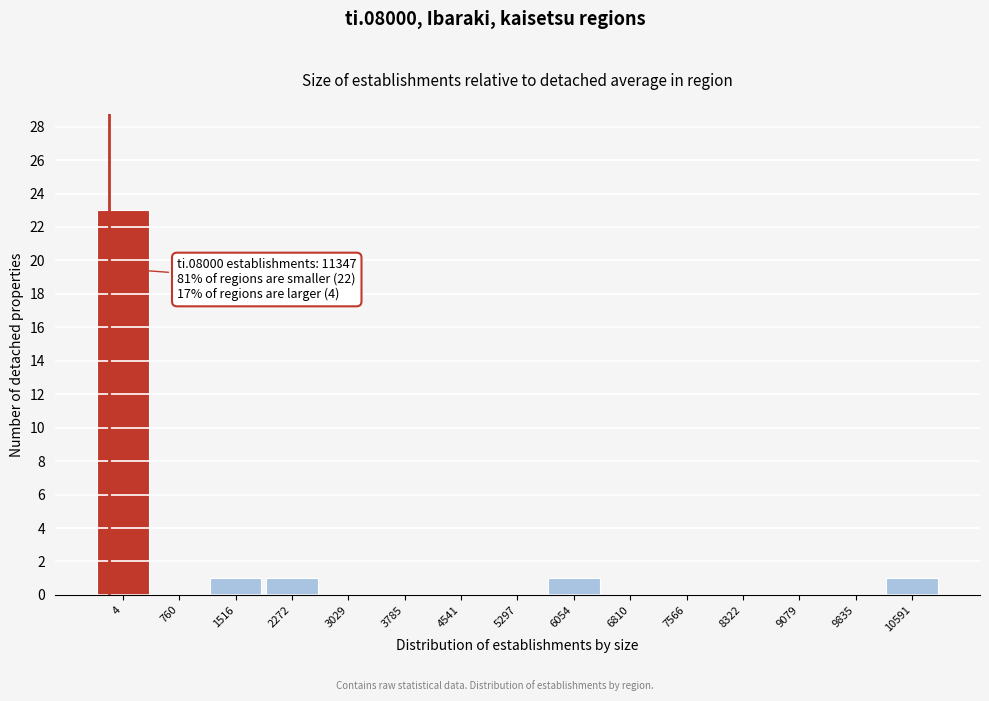

Reading left to right, extract all data points from this chart.

4=23	760=0	1516=1	2272=1	3029=0	3785=0	4541=0	5297=0	6054=1	6810=0	7566=0	8322=0	9079=0	9835=0	10591=1